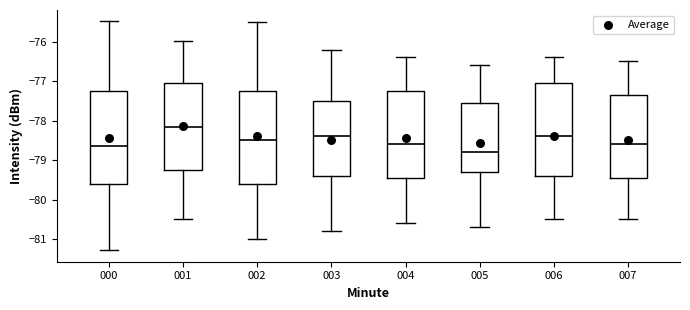

Reading left to right, read every box against the y-axis: the position of its median line, the range the box covers, and the ends of its whiskers. The values are not printed on the chart, so give them approximately, as read against the axis.

000: median -78.6, box -79.6 to -77.2, whiskers -81.3 to -75.5
001: median -78.1, box -79.3 to -77.0, whiskers -80.5 to -76.0
002: median -78.5, box -79.6 to -77.2, whiskers -81.0 to -75.5
003: median -78.4, box -79.4 to -77.5, whiskers -80.8 to -76.2
004: median -78.6, box -79.4 to -77.2, whiskers -80.6 to -76.4
005: median -78.8, box -79.3 to -77.5, whiskers -80.7 to -76.6
006: median -78.4, box -79.4 to -77.0, whiskers -80.5 to -76.4
007: median -78.6, box -79.4 to -77.3, whiskers -80.5 to -76.5